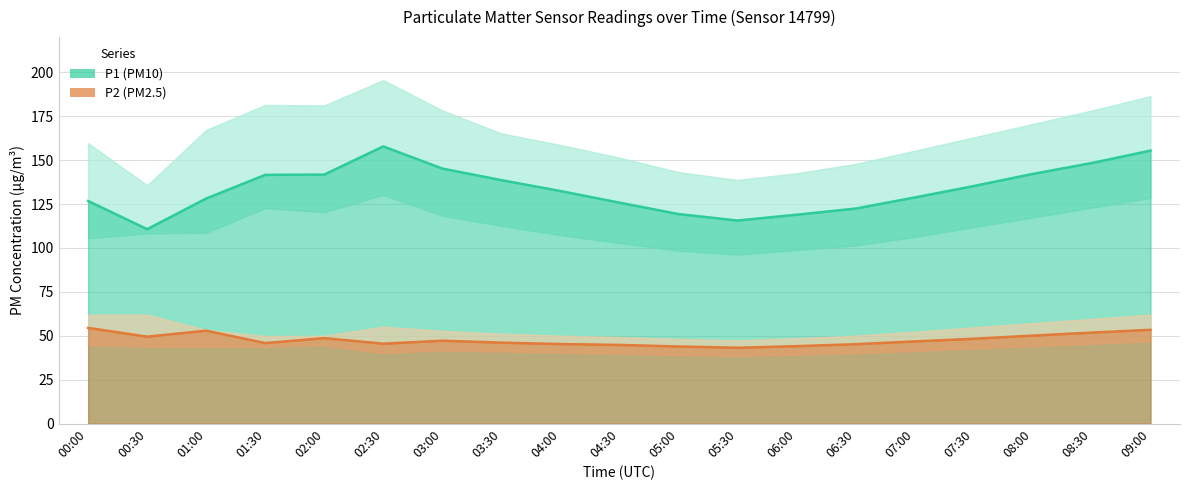

Is the value of P2_lower at 03:30 greater than the value of P1_upper at 05:00?

No